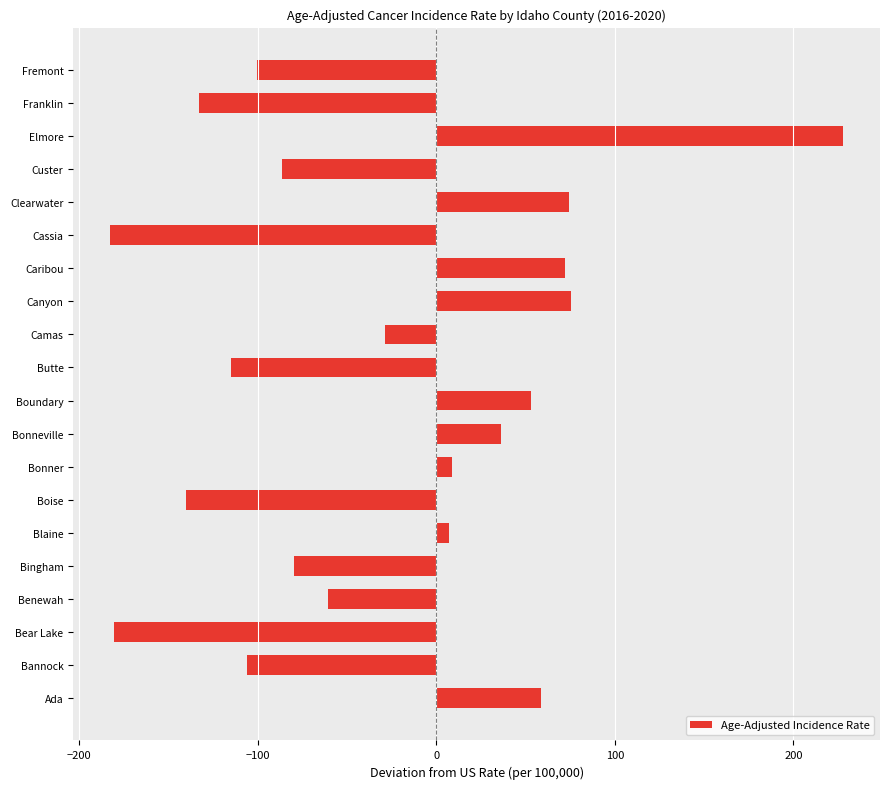

Between Canyon and Boundary, which is larger?

Canyon